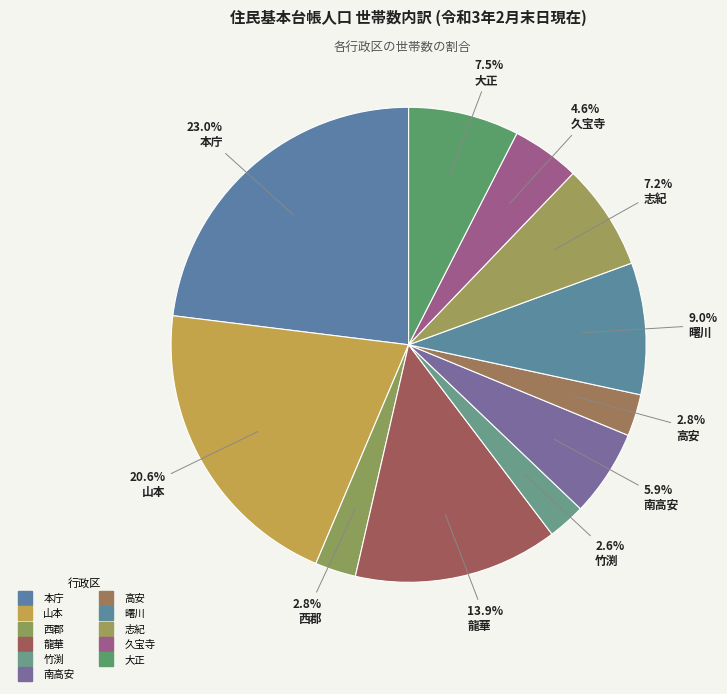

How many slices are in this pie chart?

11